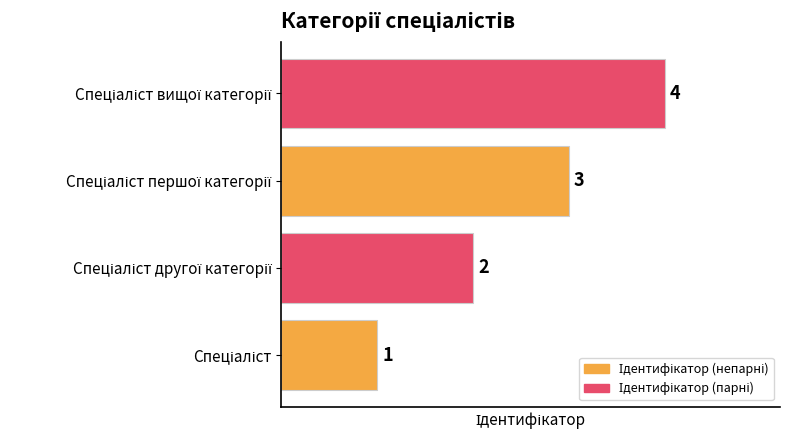

Count the values in the range 2 to 4.

3